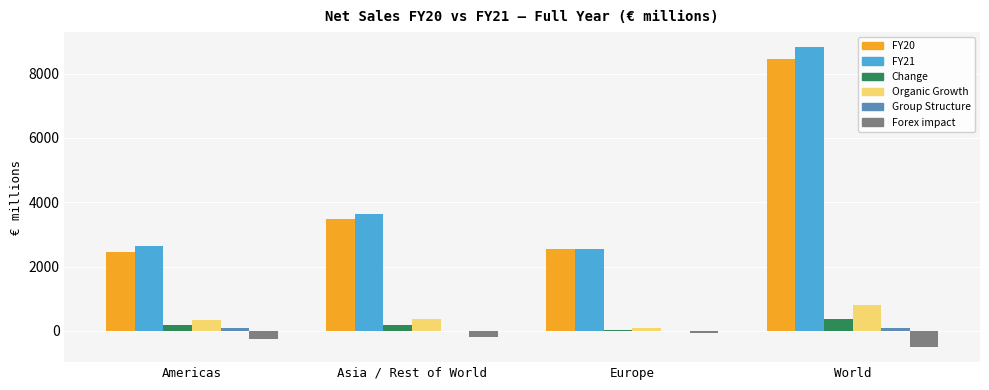

What is the sum of all Organic Growth values?

1619